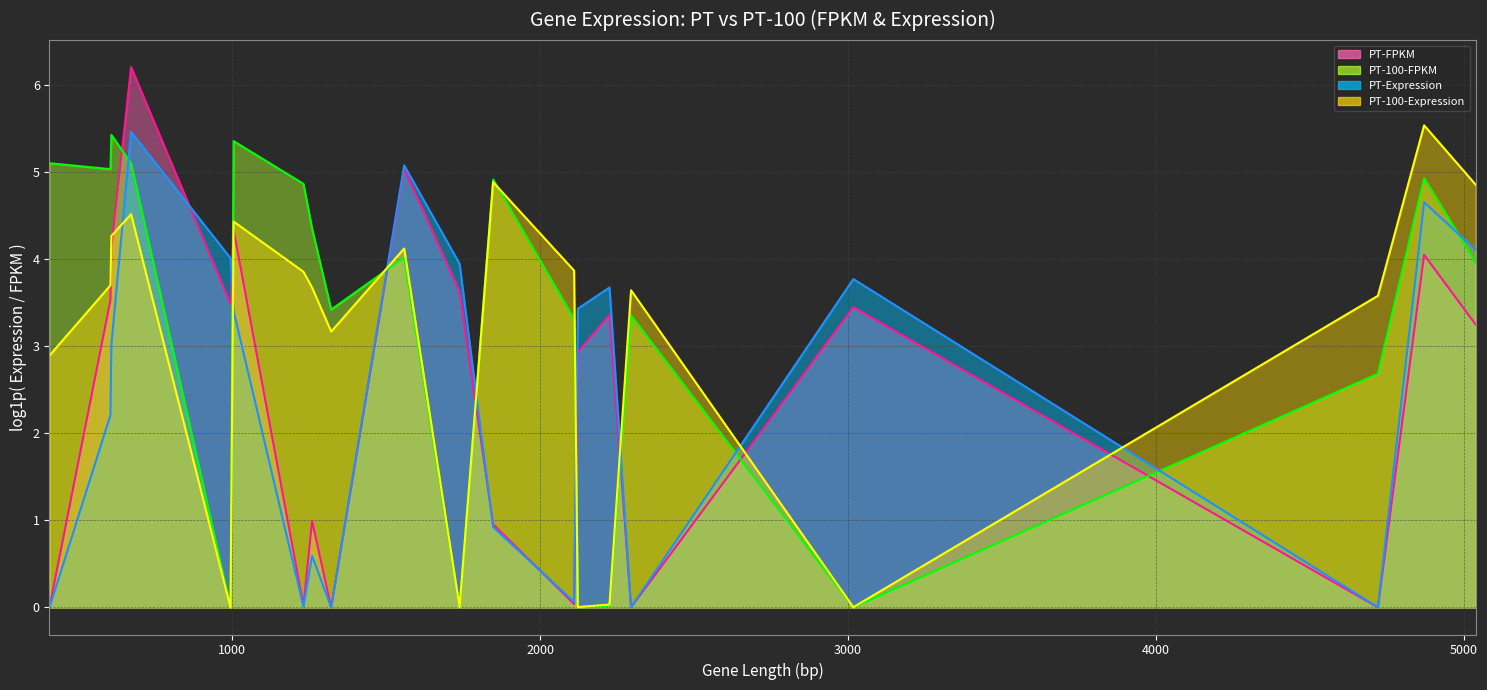

Reading left to right, transcribe all the data shown in this chart.

PT-FPKM (line): 0.0	3.5	4.1	6.2	3.5	4.3	0.0	1.0	0.0	5.0	3.6	1.0	0.0	2.9	3.4	0.0	3.5	0.0	4.1	3.3
PT-100-FPKM (line): 5.1	5.0	5.4	5.1	0.0	5.4	4.9	4.4	3.4	4.0	0.0	4.9	3.3	0.0	0.0	3.4	0.0	2.7	4.9	4.0
PT-Expression (line): 0.0	2.2	3.0	5.5	4.0	3.4	0.0	0.6	0.0	5.1	4.0	0.9	0.1	3.4	3.7	0.0	3.8	0.0	4.7	4.1
PT-100-Expression (line): 2.9	3.7	4.3	4.5	0.0	4.4	3.9	3.7	3.2	4.1	0.0	4.9	3.9	0.0	0.0	3.6	0.0	3.6	5.5	4.9